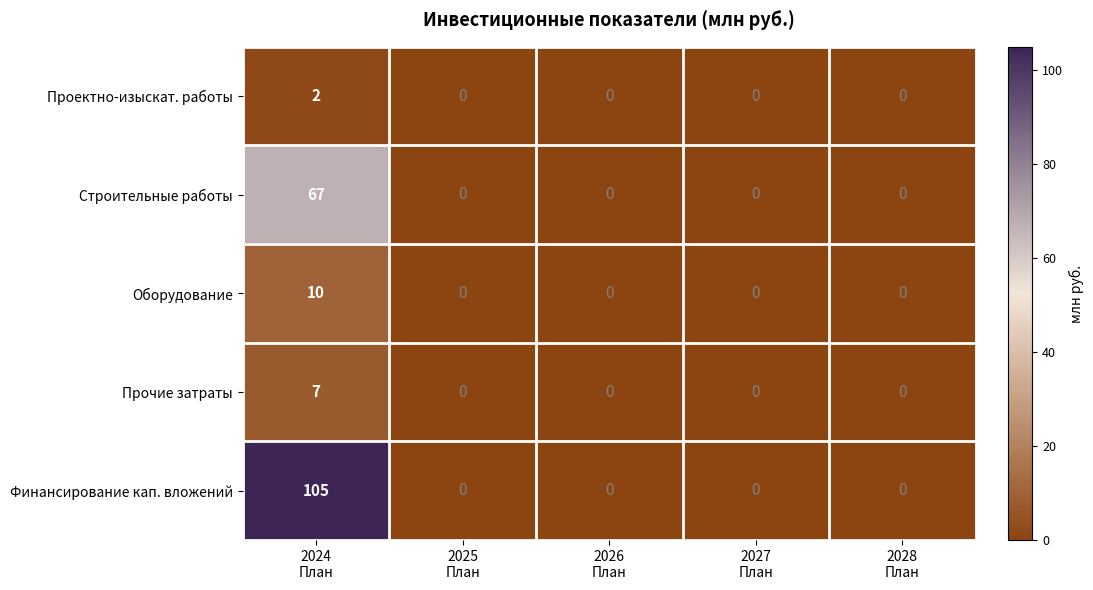

How many categories are shown in the chart?

5